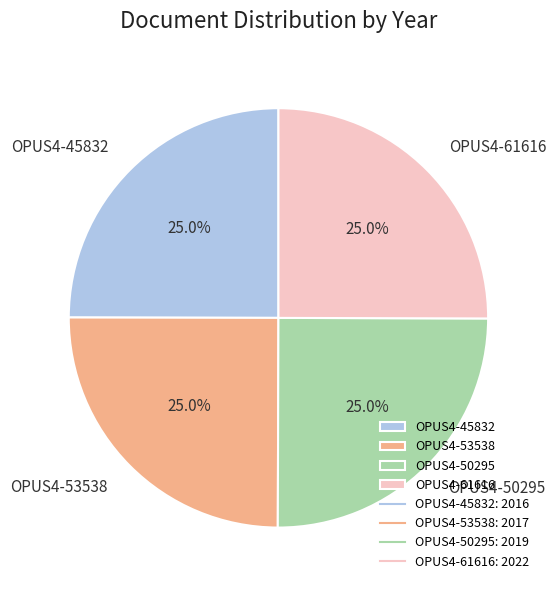

What is the total percentage of OPUS4-53538 and OPUS4-45832?

50.0%